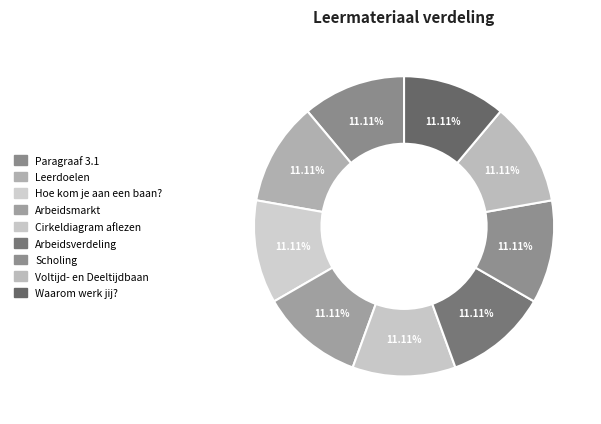

What percentage is the Arbeidsverdeling slice, to the nearest percent?

11%